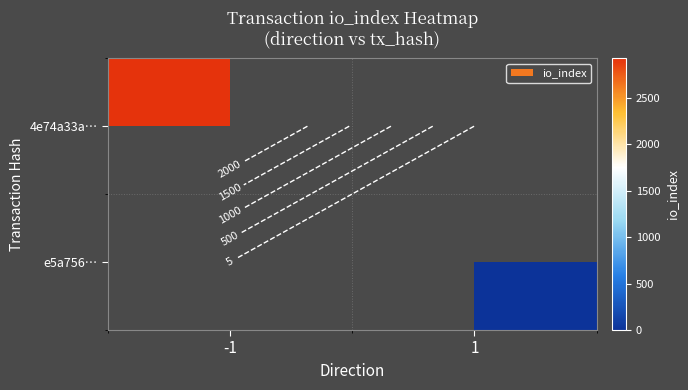

Which category has the highest value in the 4e74a33a… series?

-1